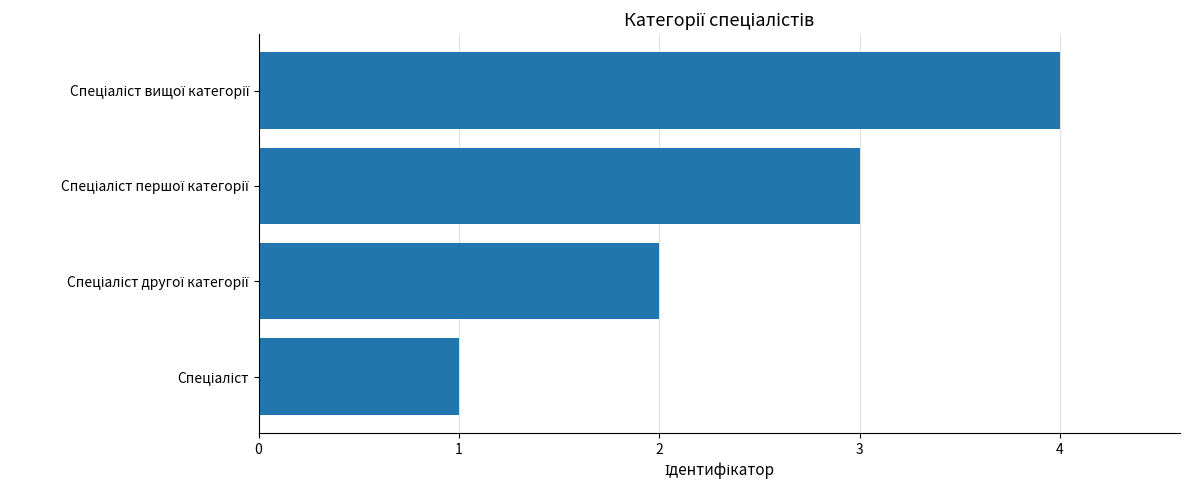

How many data points does each series have?

4